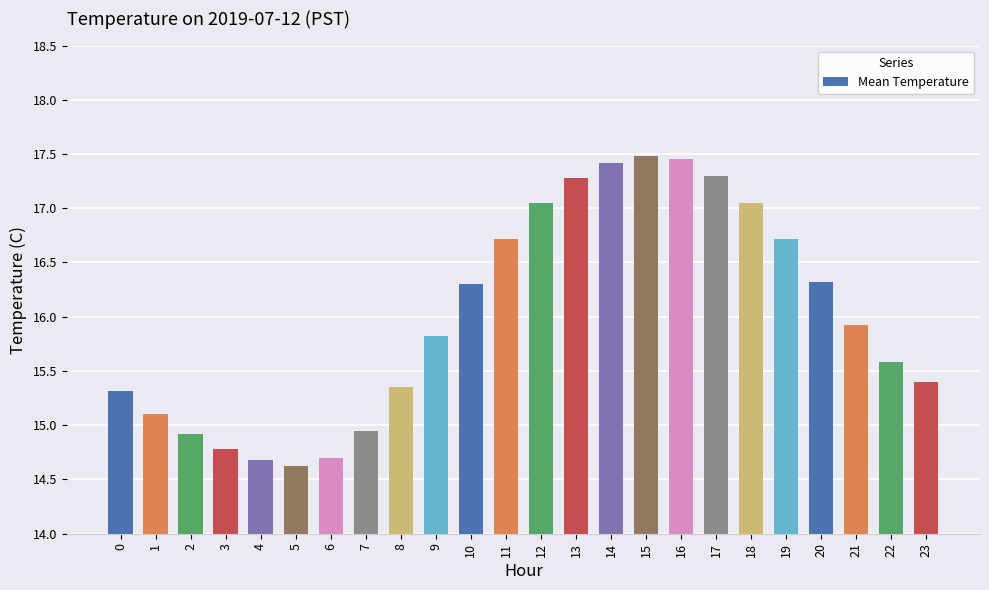

What is the sum of all values?

384.2